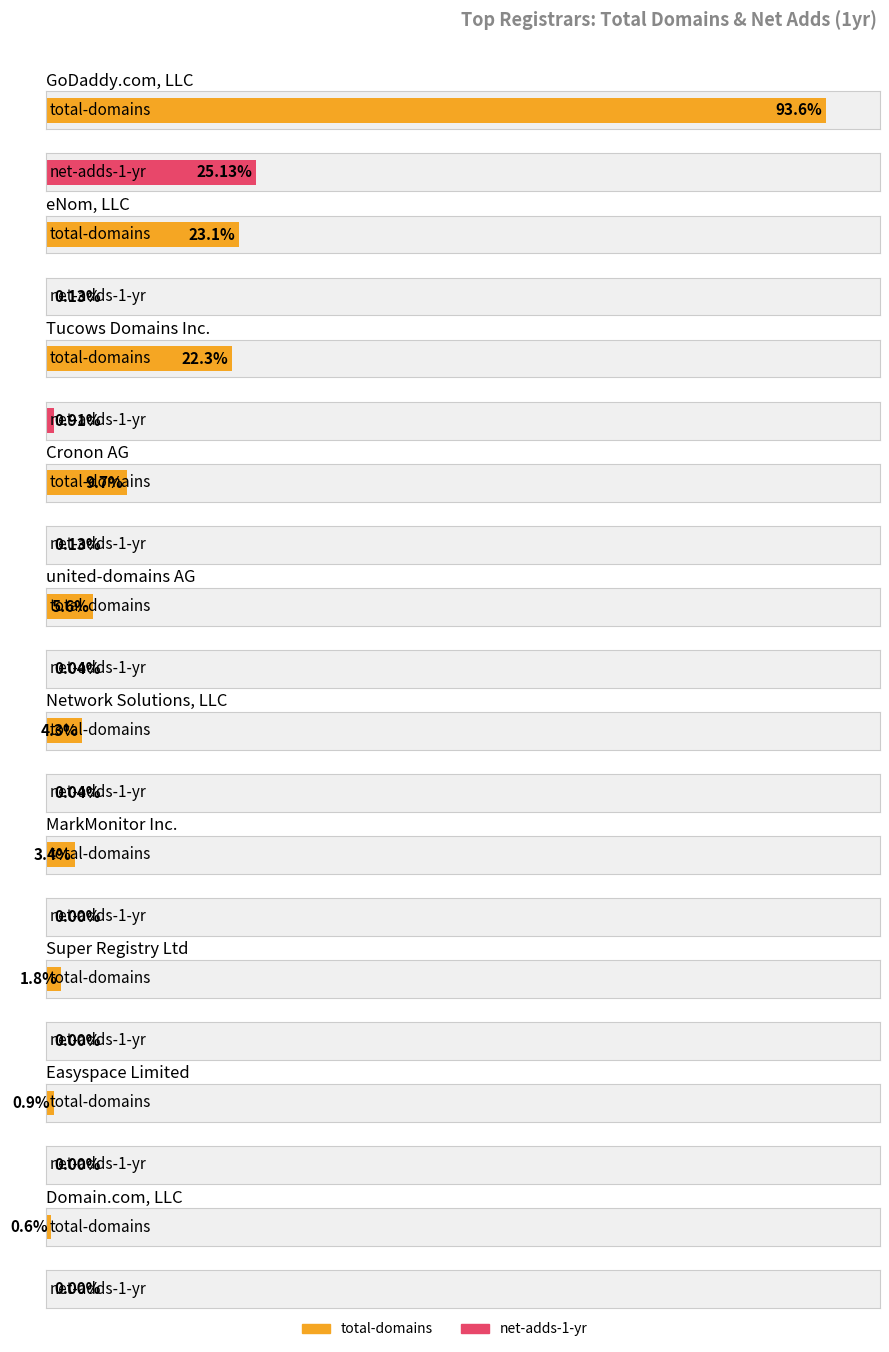

What are all the series names shown in the legend?

total-domains, net-adds-1-yr